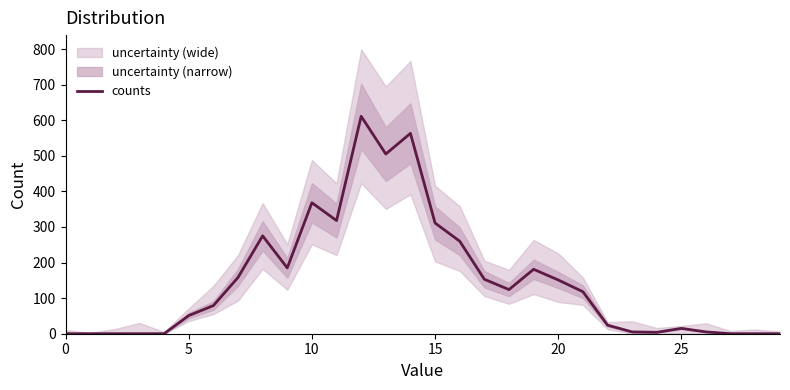

What is the label of the 28th point from the left?

27